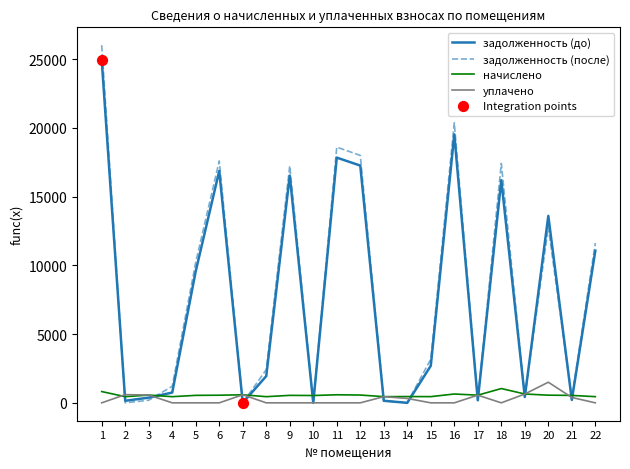

Is the value of начислено at 8 greater than the value of уплачено at 4?

Yes